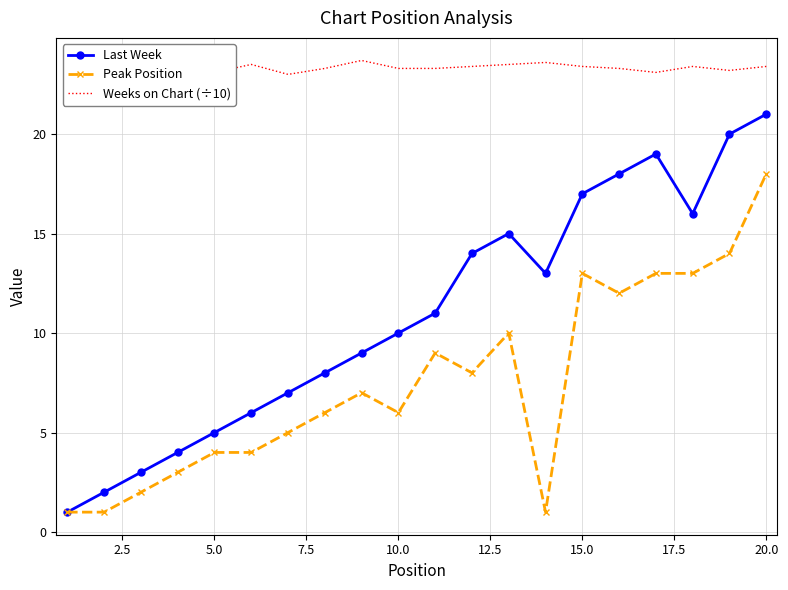

The value of Last Week at 15.0 is 24. True or false?

False